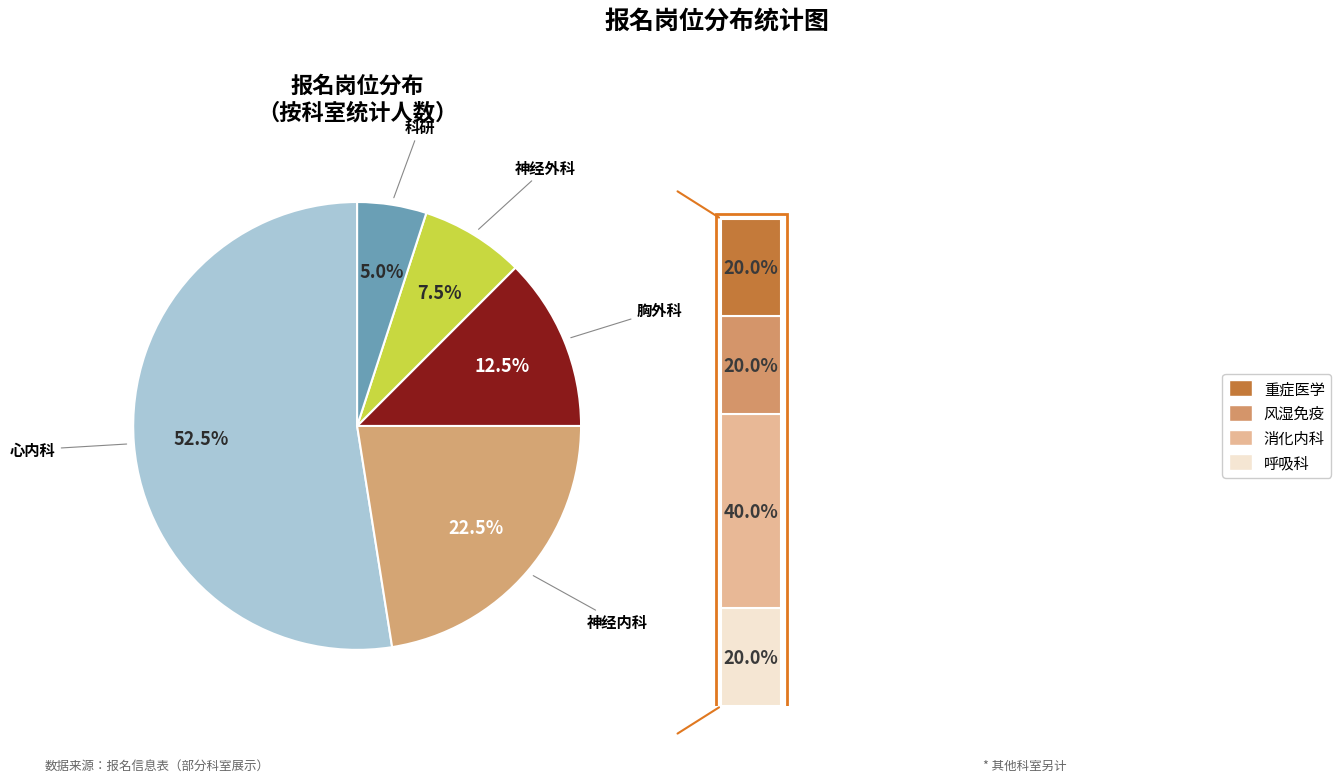

Is there a majority slice in this chart?

Yes